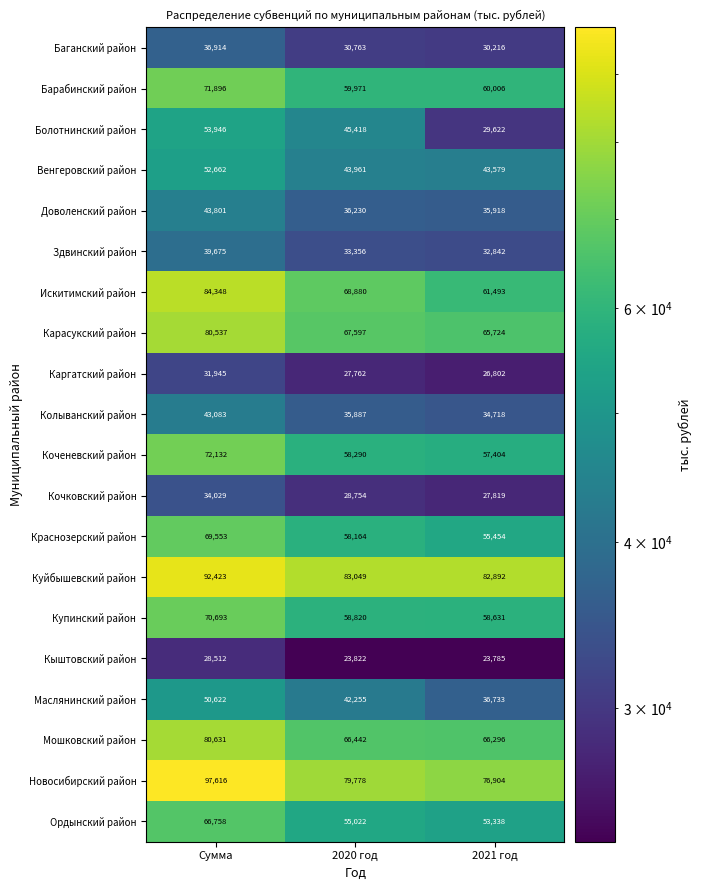

What is the greatest value displayed?

97616